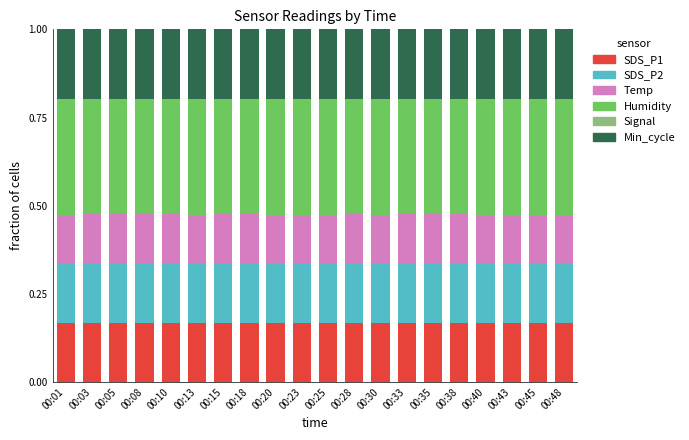

What is the total value across all series at 00:10?

1.0